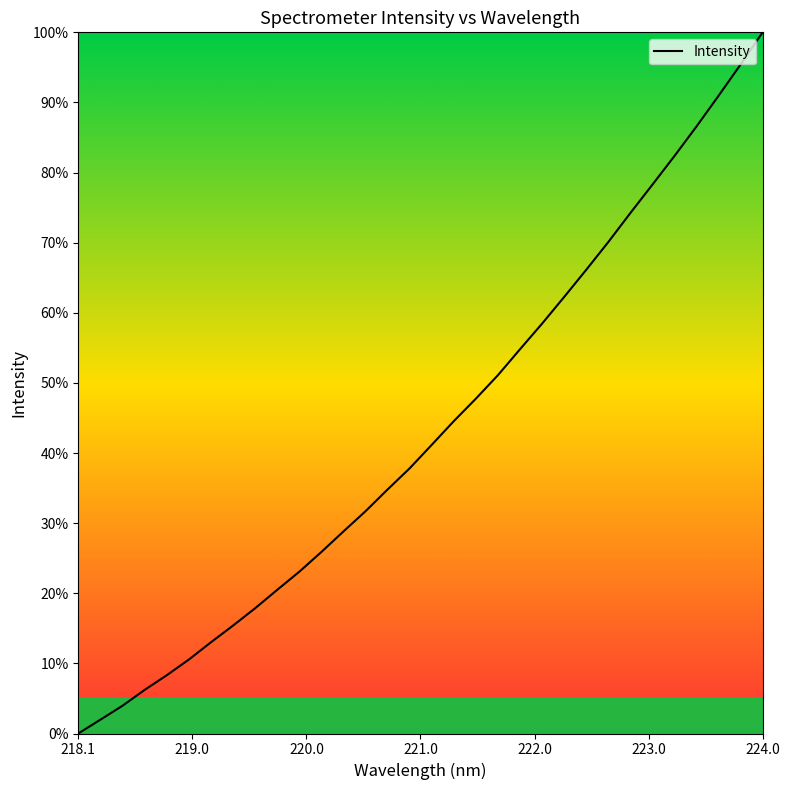

What is the difference between the maximum and minimum values?

100.0